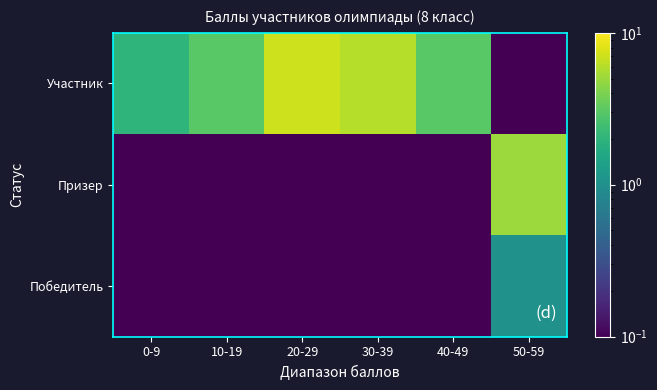

Which category has the lowest value across all series?

0-9